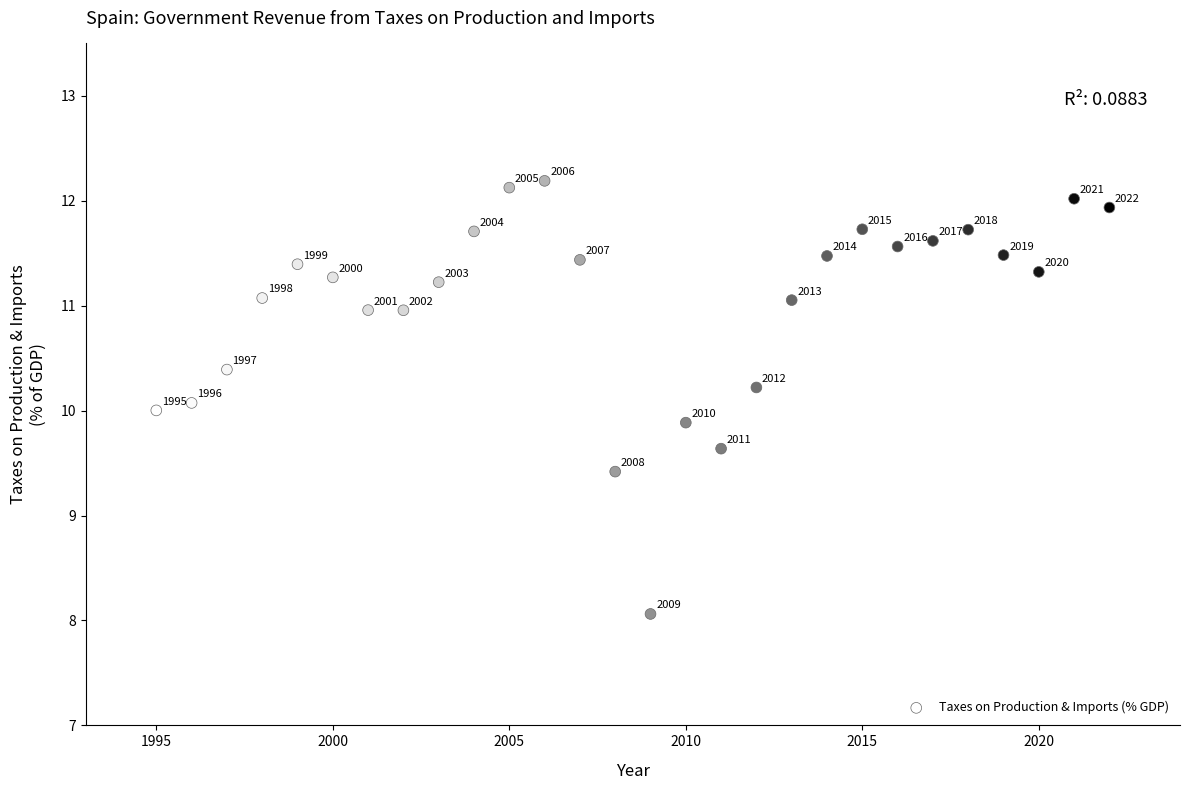

What is the range of Y values (max minus min)?

4.1